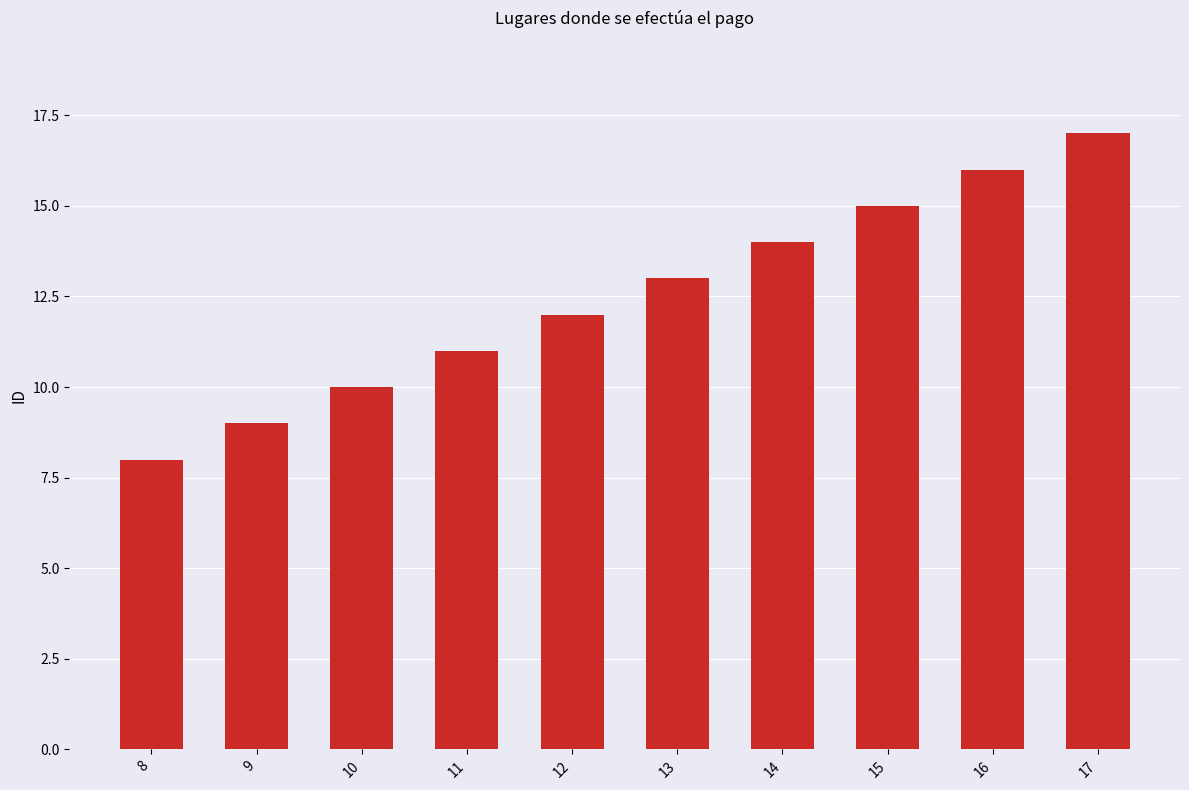

Are the bars horizontal?

No